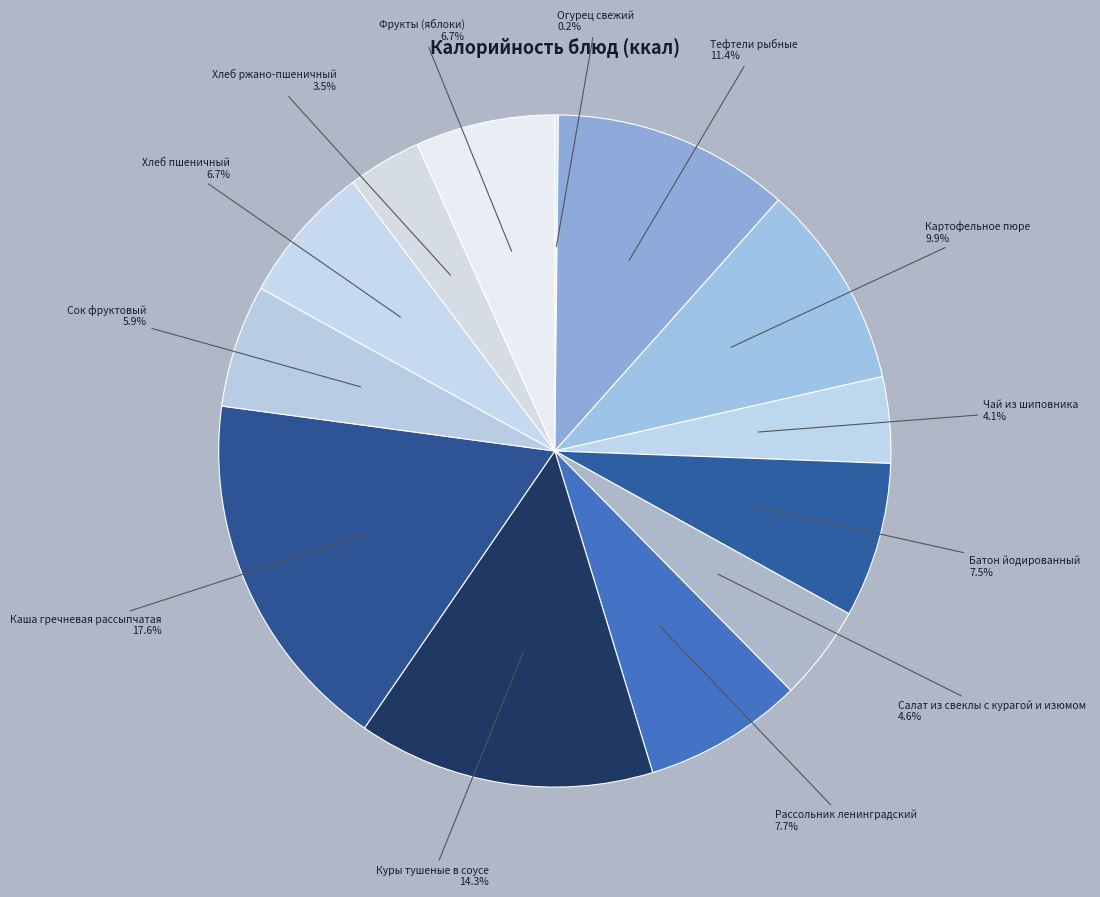

Which slice is the largest?

Каша гречневая рассыпчатая